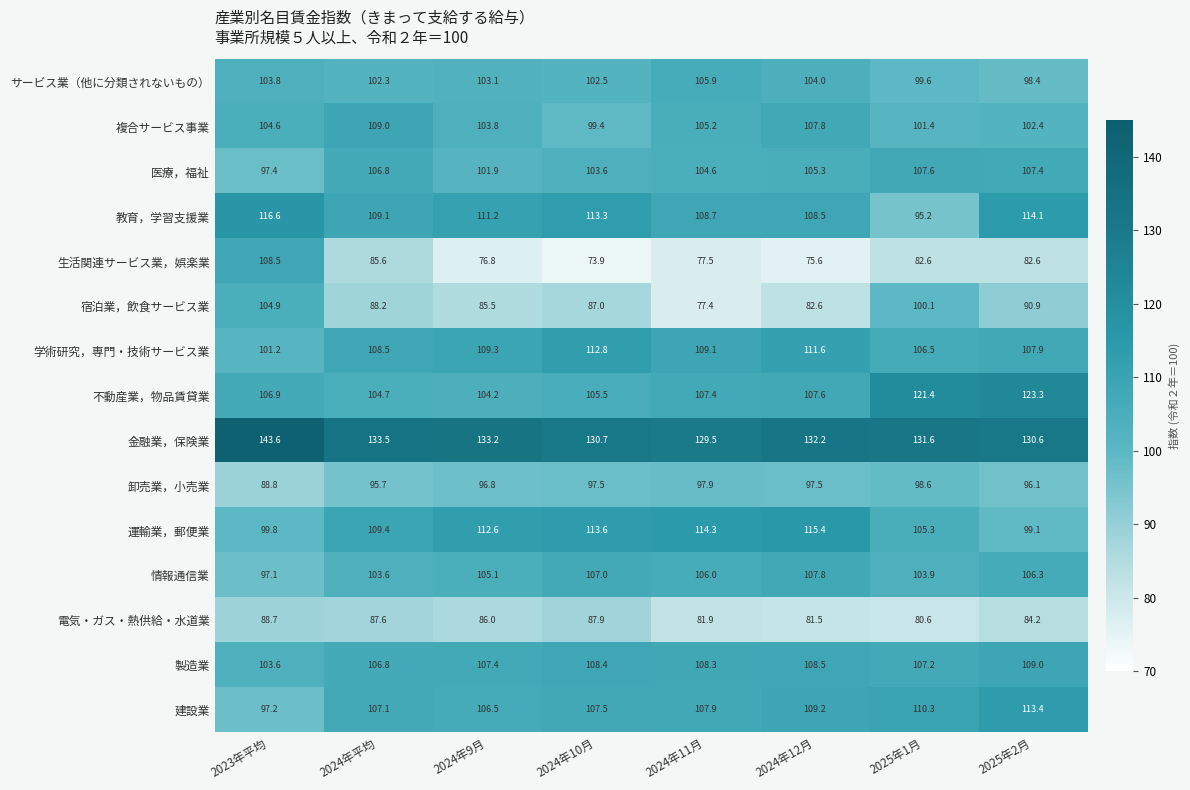

What is the spread (max minus min) of values at 2023年平均?

54.9